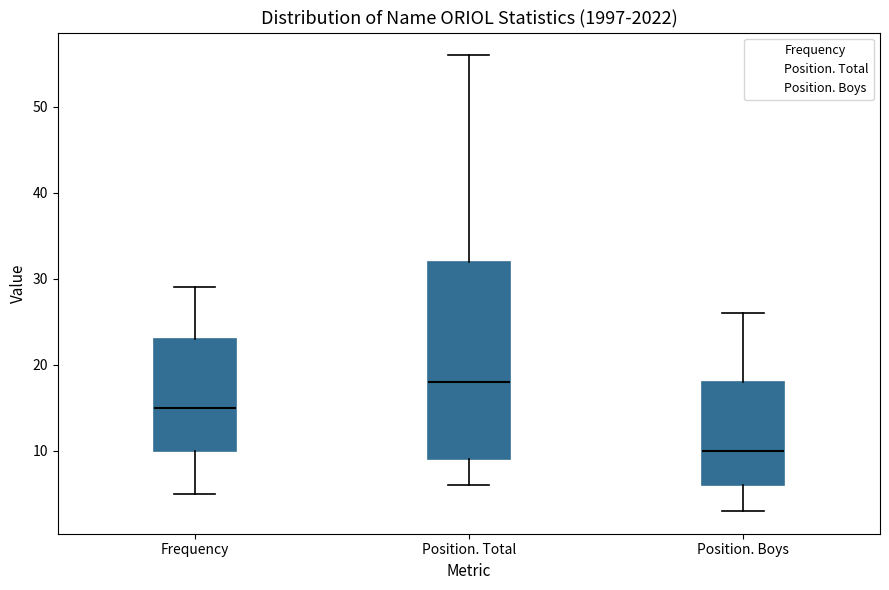

Where does the median line of the box for Frequency sit on the y-axis? The values are not printed on the chart, so give them approximately, as read against the axis.

15